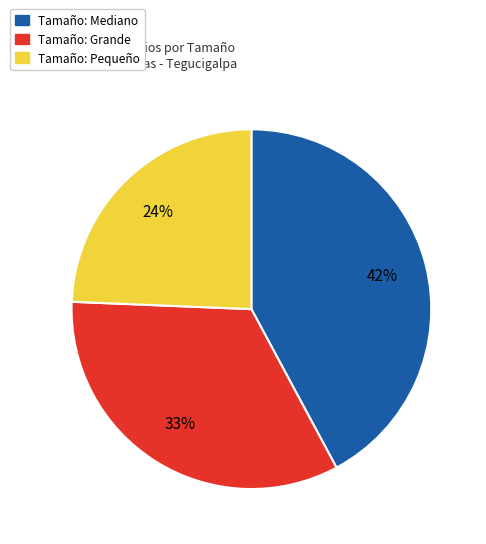

How many slices are in this pie chart?

3